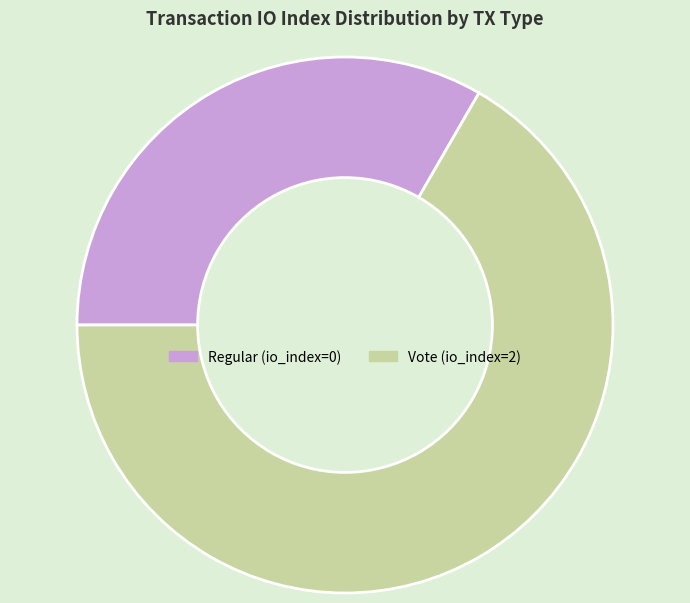

How many segments does this pie chart have?

2